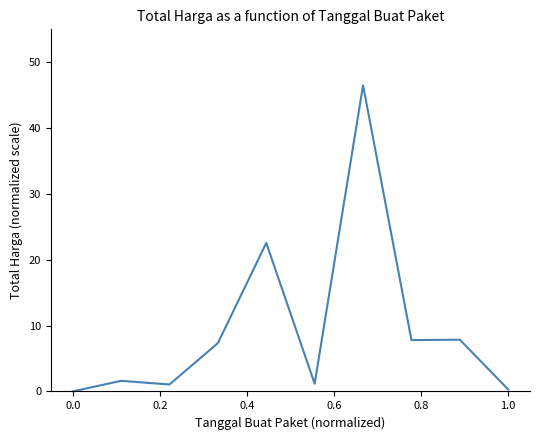

True or false: the data has more than 1 interior local peaks.

True